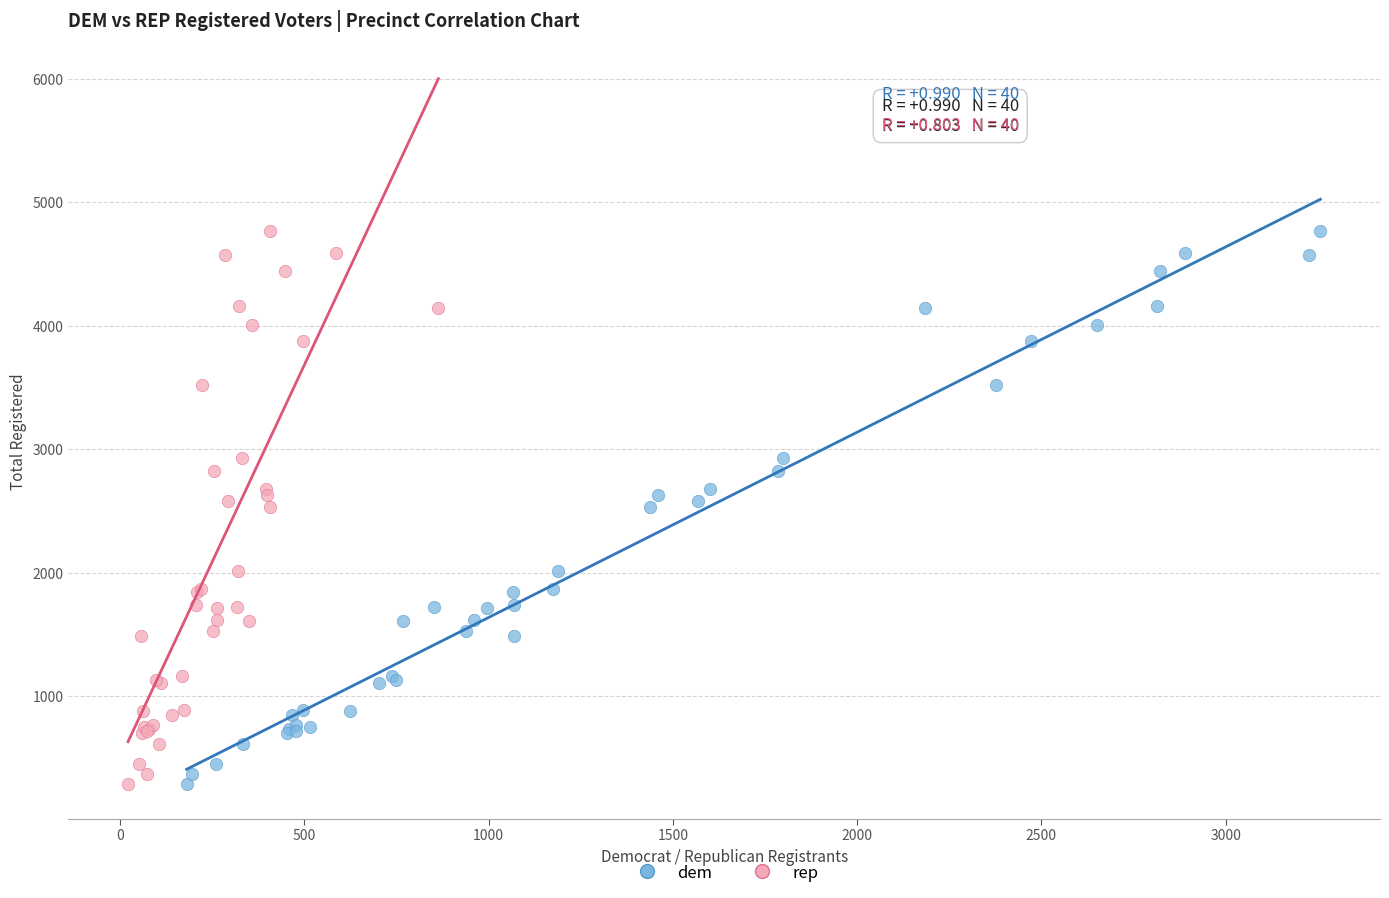

What are all the series names shown in the legend?

dem, rep